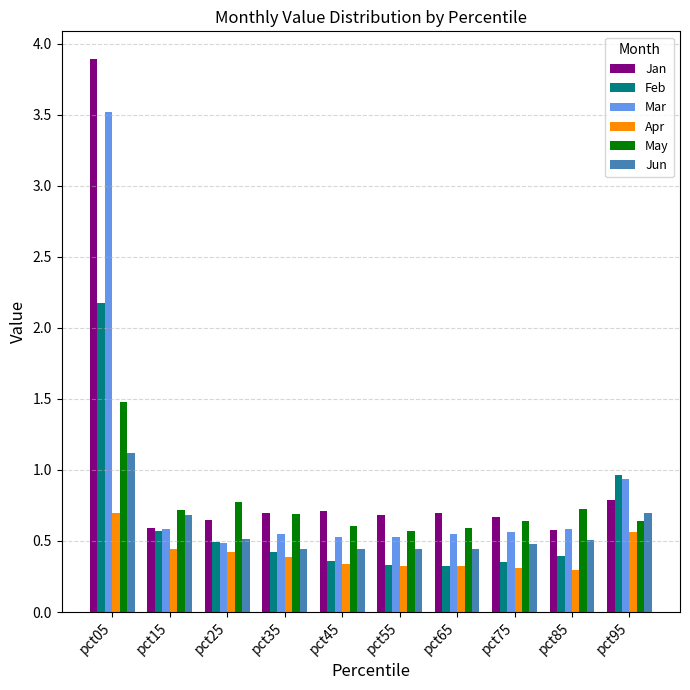

Between pct45 and pct95, which series saw the biggest shift?

Feb